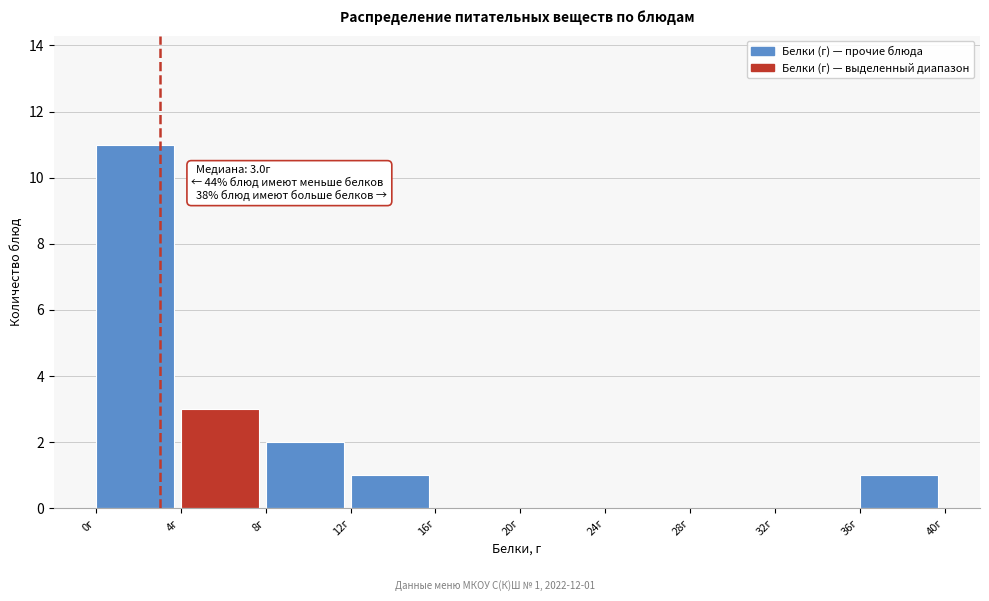

Over which range of the x-axis is the bar tallest?

0 to 4